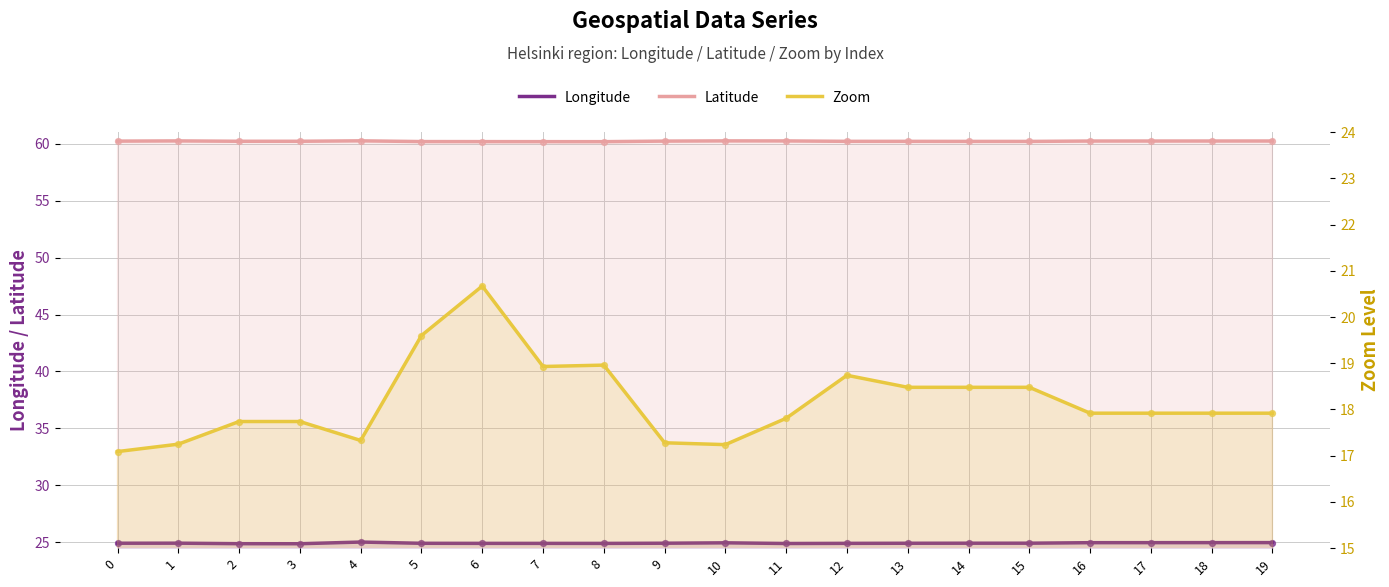

Is the value of Latitude at 6 greater than the value of Zoom at 3?

Yes